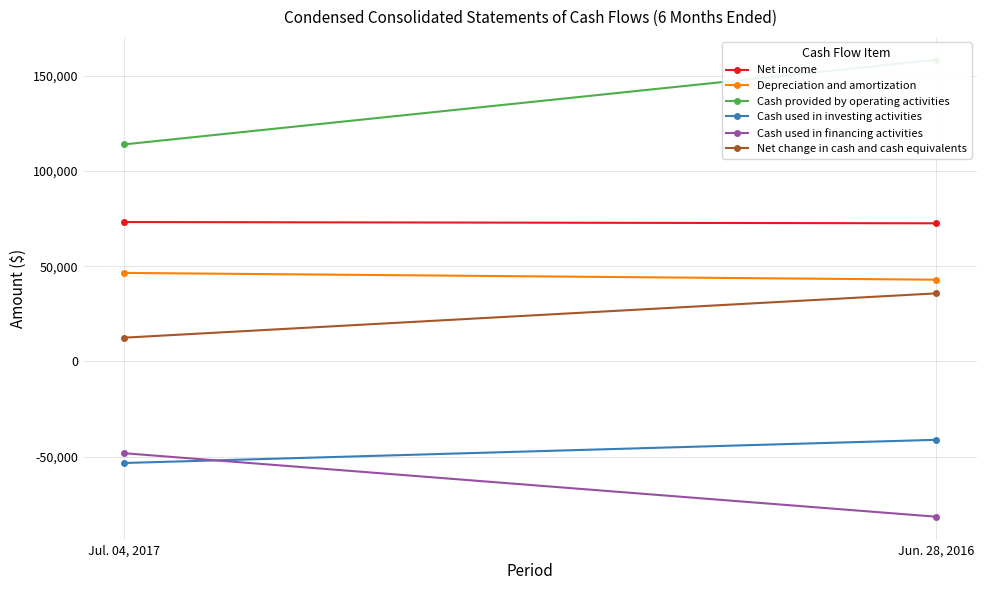

What is the difference between the Net change in cash and cash equivalents values at Jun. 28, 2016 and Jul. 04, 2017?

23289